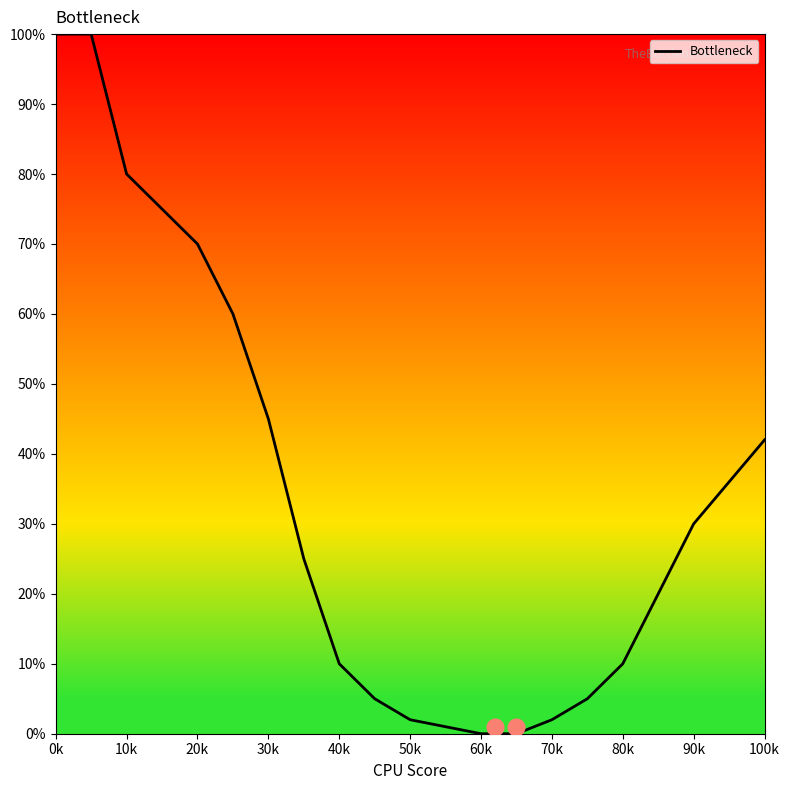

Reading left to right, what are all the values shown in this chart?

100	100	80	75	70	60	45	25	10	5	2	1	0	0	0	0	2	5	10	20	30	42